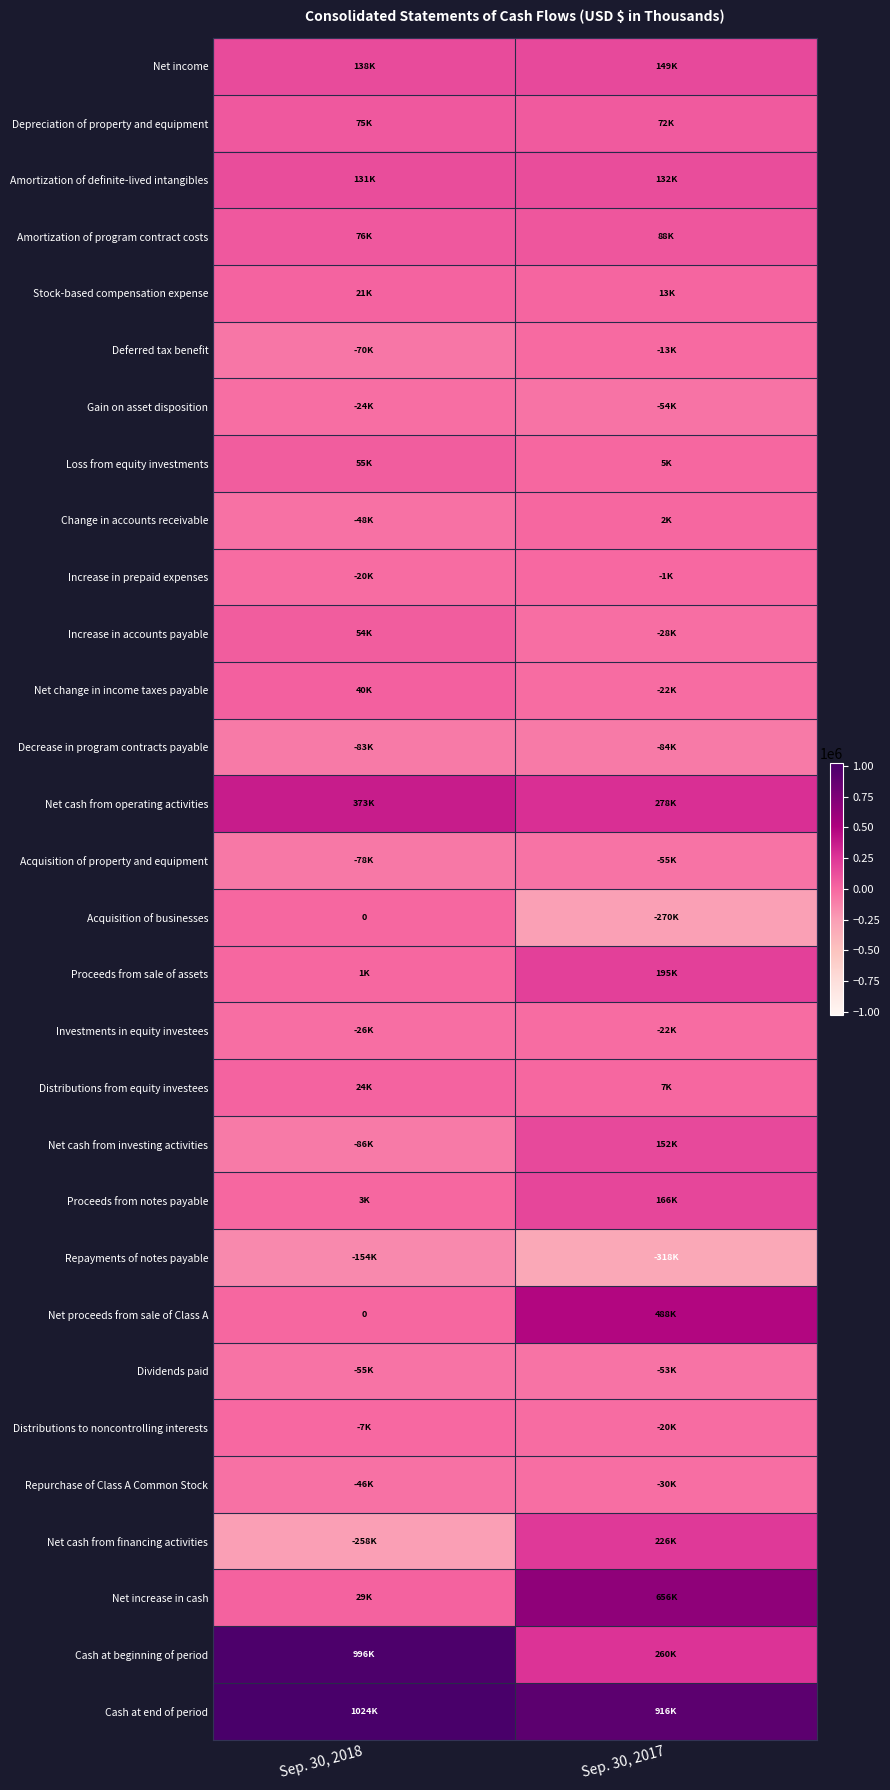

The Dividends paid series shows -53049 at Sep. 30, 2017. True or false?

True